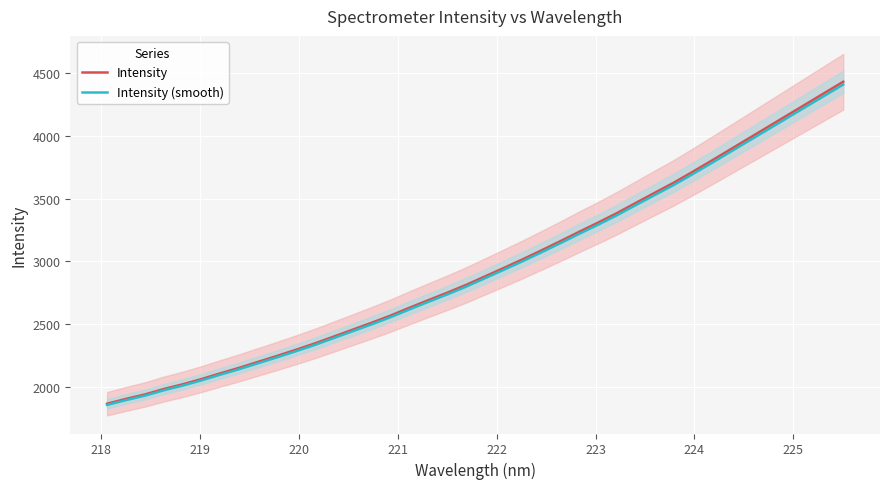

What is the average value of the Intensity series?

2955.5